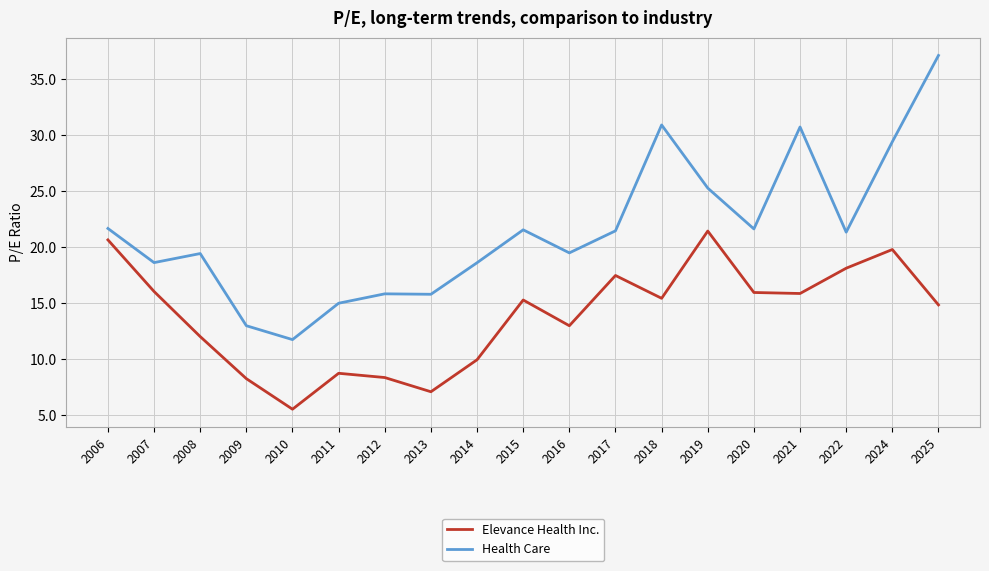

Which series has the largest range (max minus min)?

Health Care